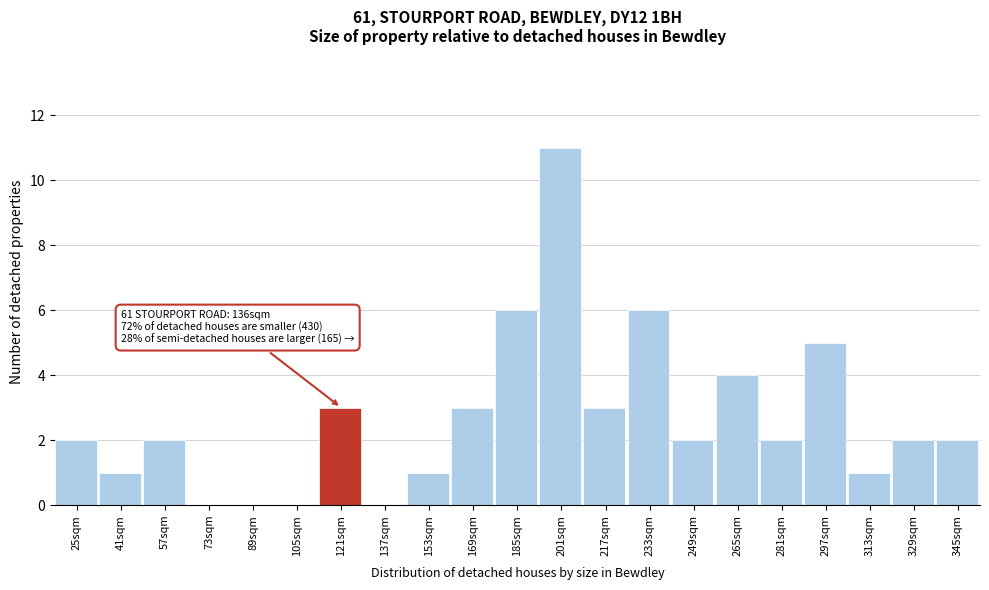

Reading right to left, what are all the values shown in this chart?

345sqm=2	329sqm=2	313sqm=1	297sqm=5	281sqm=2	265sqm=4	249sqm=2	233sqm=6	217sqm=3	201sqm=11	185sqm=6	169sqm=3	153sqm=1	137sqm=0	121sqm=3	105sqm=0	89sqm=0	73sqm=0	57sqm=2	41sqm=1	25sqm=2